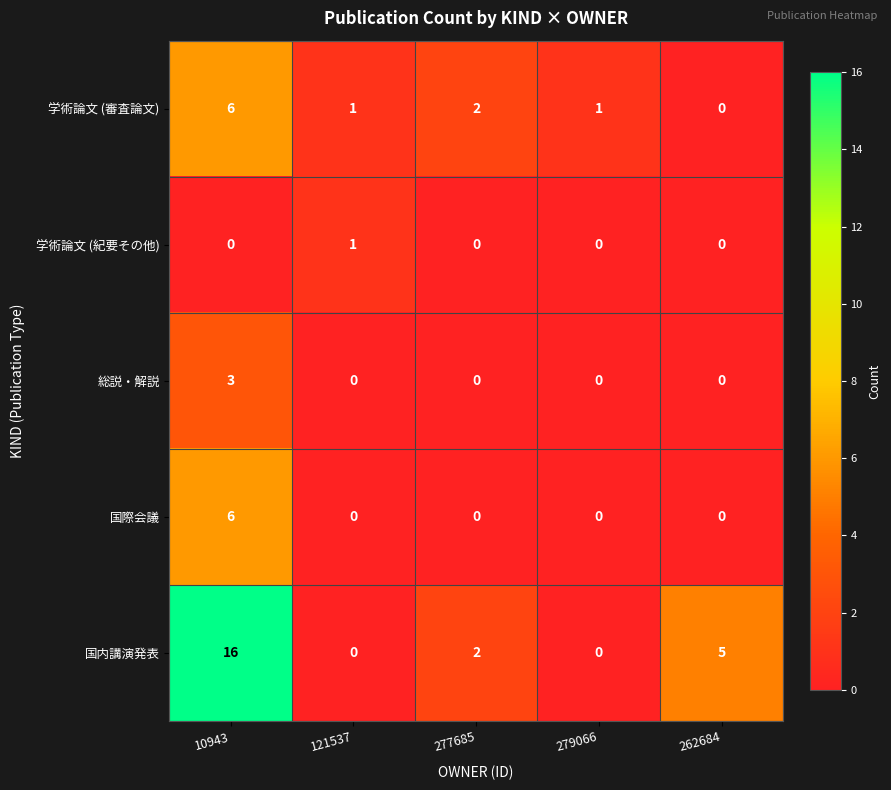

Is the value of 学術論文 (紀要その他) at 121537 greater than the value of 国内講演発表 at 10943?

No